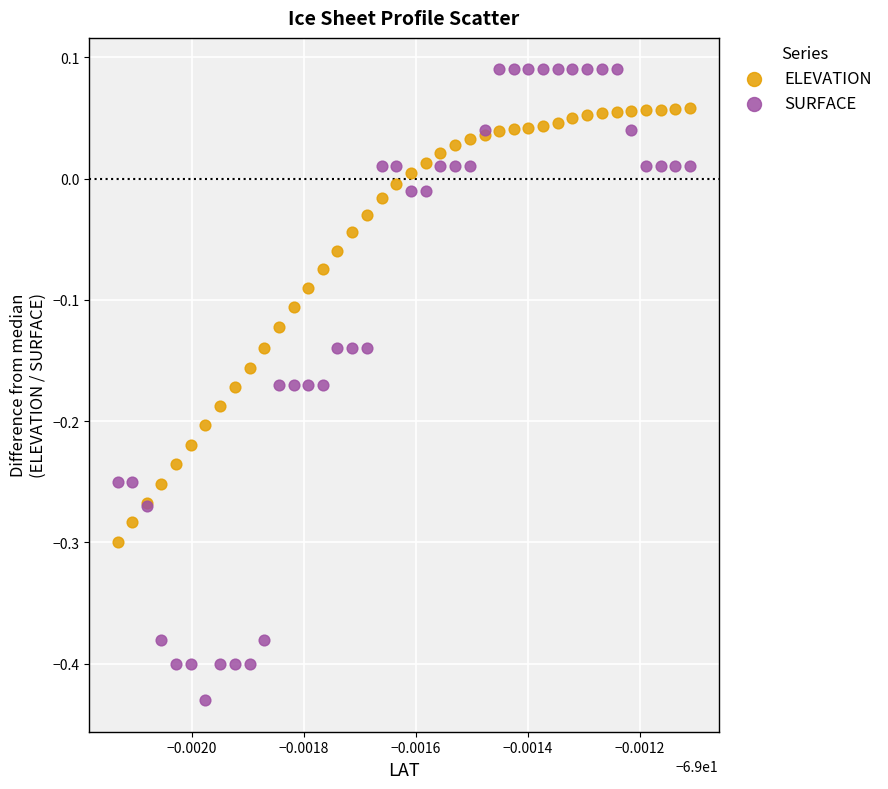

Which series contains the highest Y value?

SURFACE